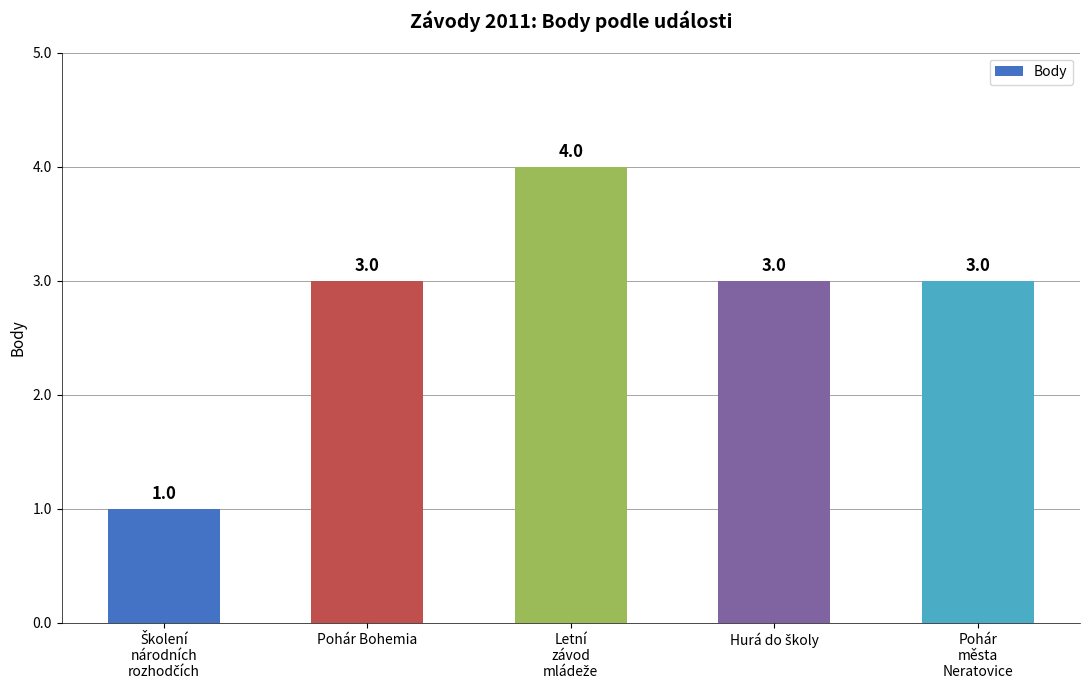

What is the label of the 1st bar from the right?

Pohár
města
Neratovice